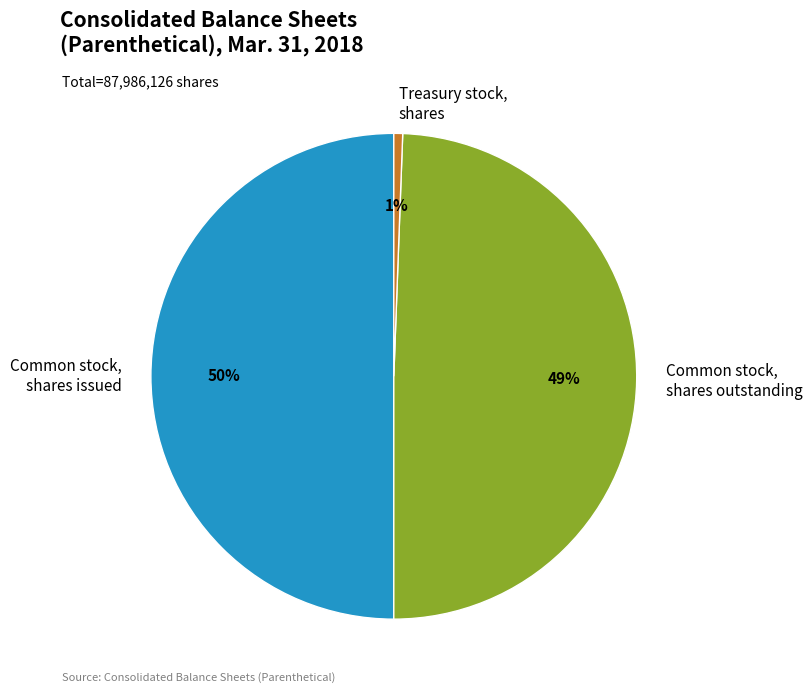

How many segments does this pie chart have?

3